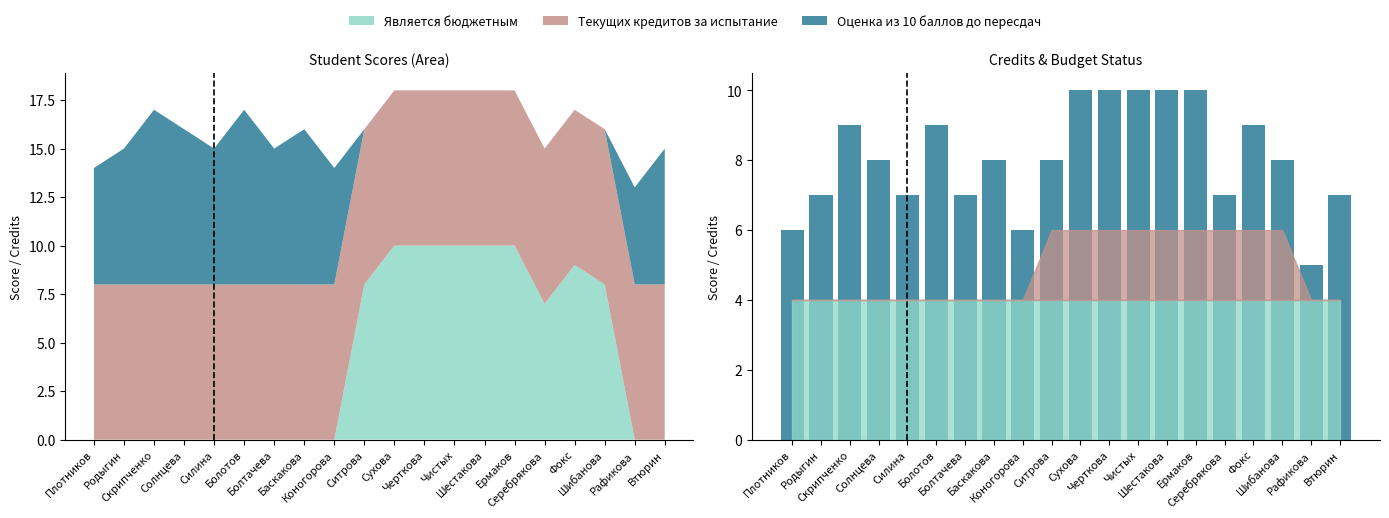

List the labels in order of value, largest first.

Сухова, Черткова, Чистых, Шестакова, Ермаков, Скрипченко, Болотов, Фокс, Солнцева, Баскакова, Ситрова, Шибанова, Родыгин, Силина, Болтачева, Серебрякова, Втюрин, Плотников, Коногорова, Рафикова